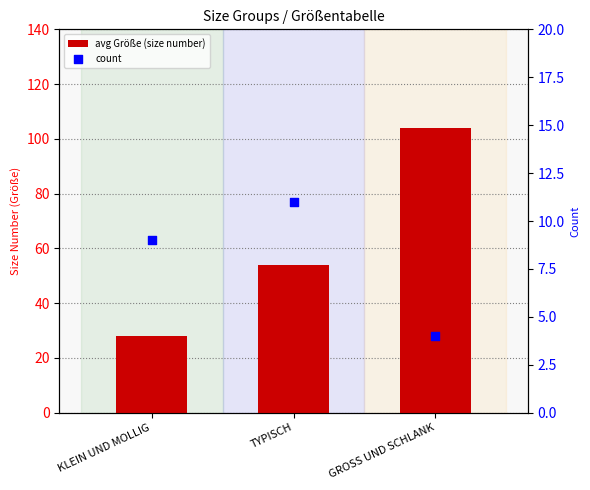

Which series has the largest total across all categories?

avg Größe (size number)